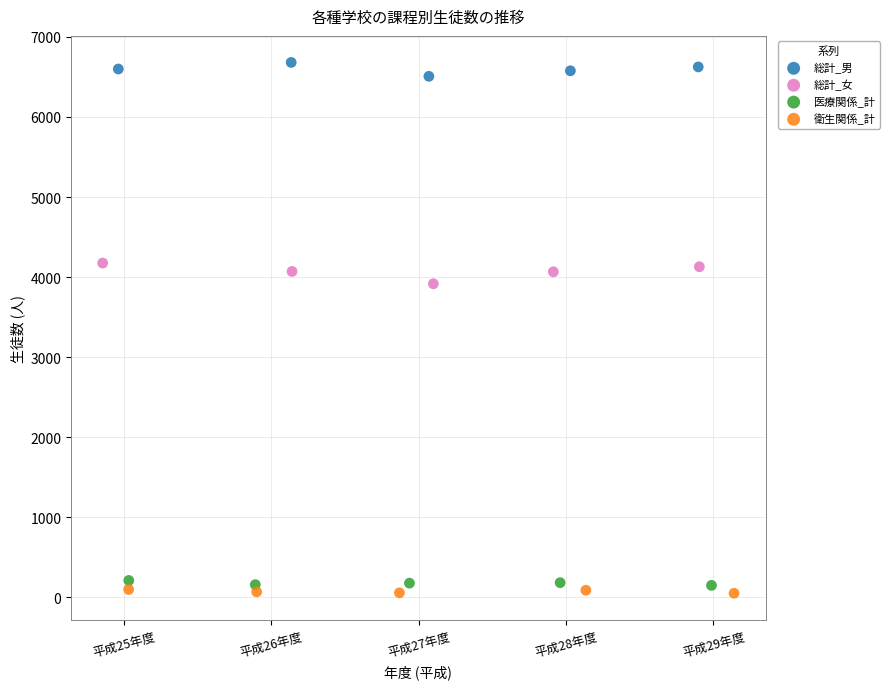

Which series has the widest spread of Y values?

総計_女